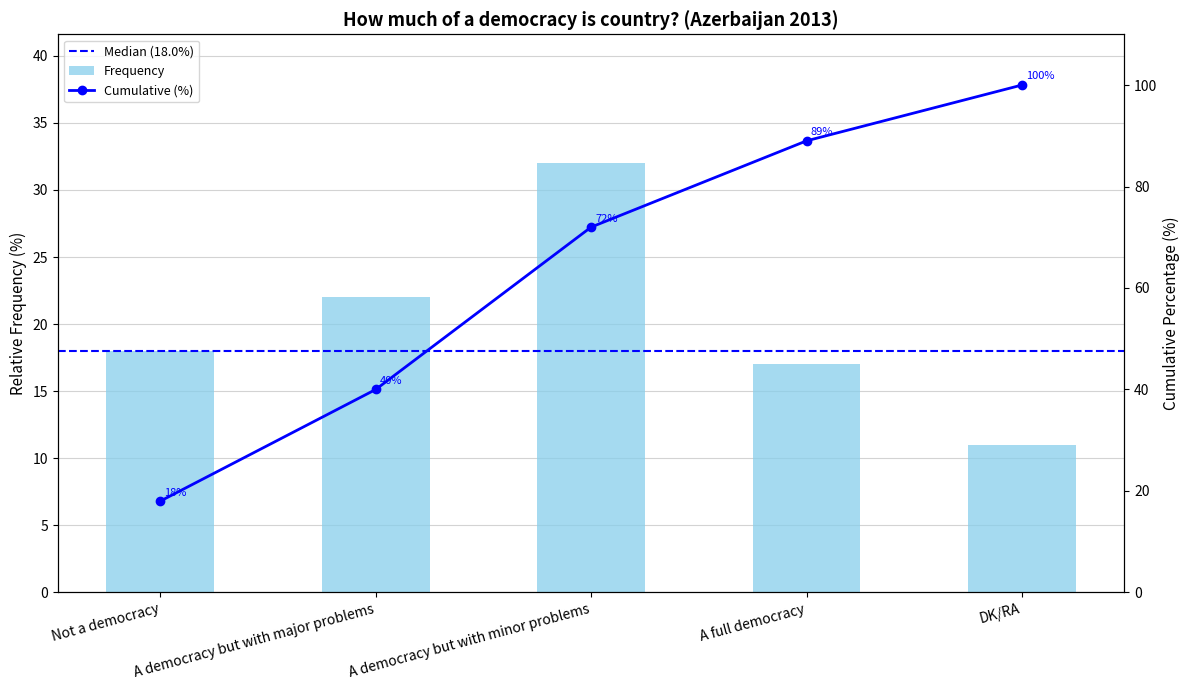

The chart shows a value of 32 at A democracy but with minor problems. True or false?

True